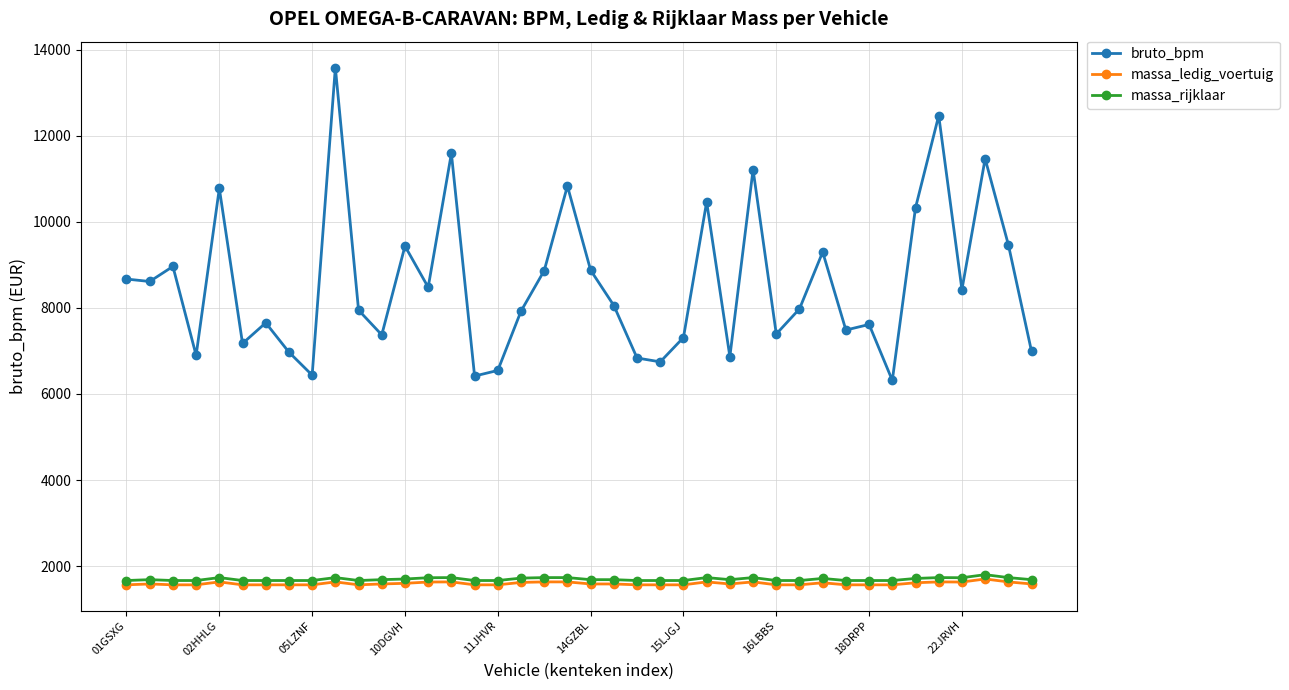

Does the chart have visible grid lines?

Yes